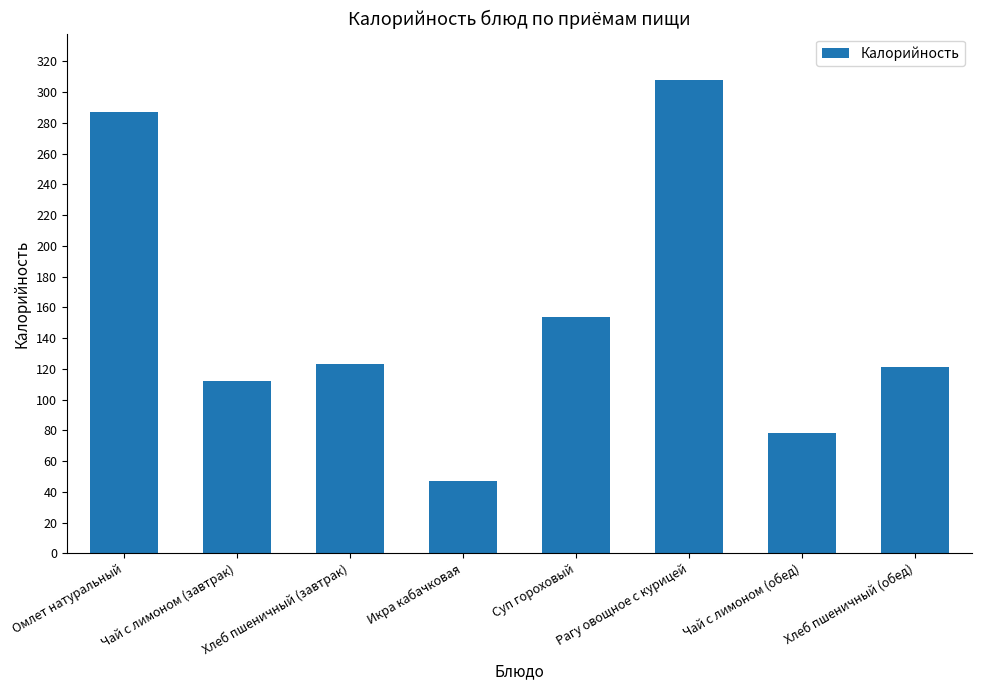

Which label corresponds to the smallest value in the chart?

Икра кабачковая